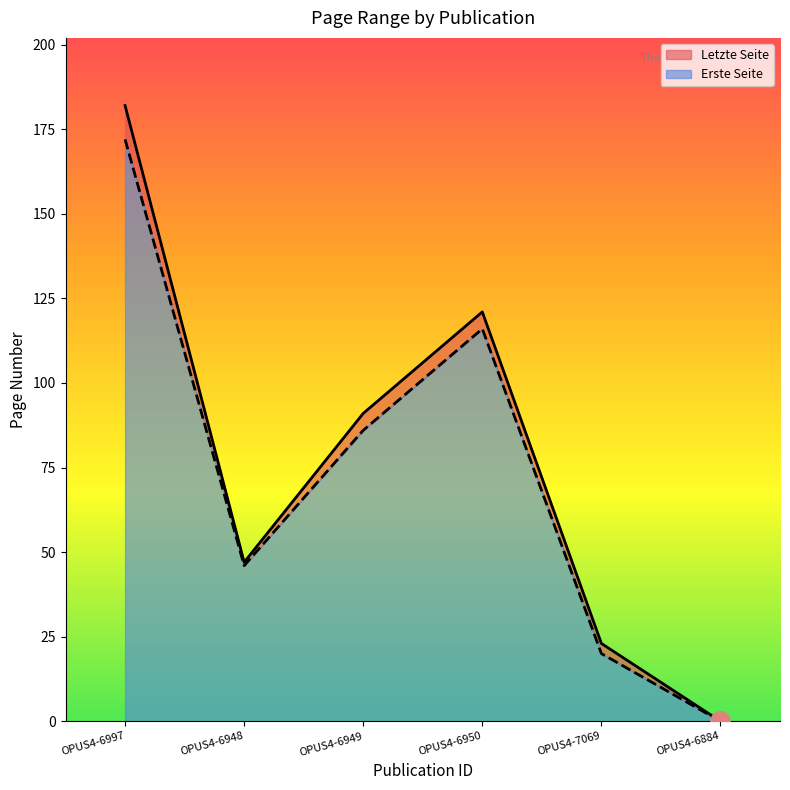

What is the difference between the Letzte Seite values at OPUS4-6949 and OPUS4-6997?

91